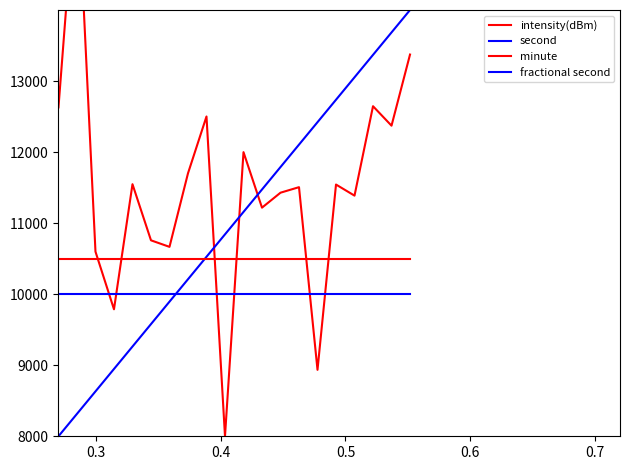

What is the difference between the maximum and minimum values in the intensity(dBm) series?

8000.0